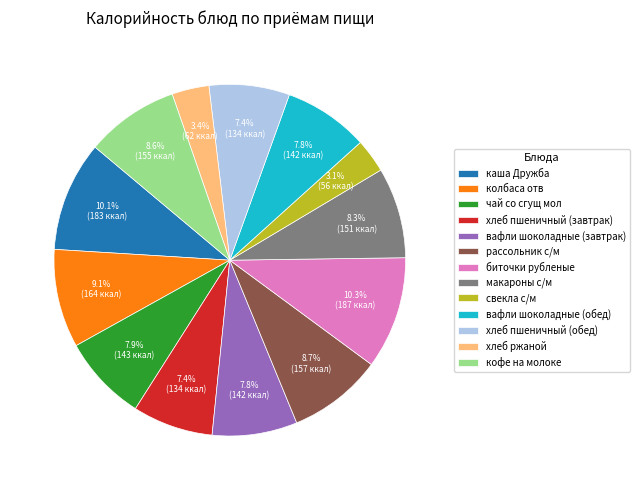

To the nearest percent, what is the average slice percentage?

8%